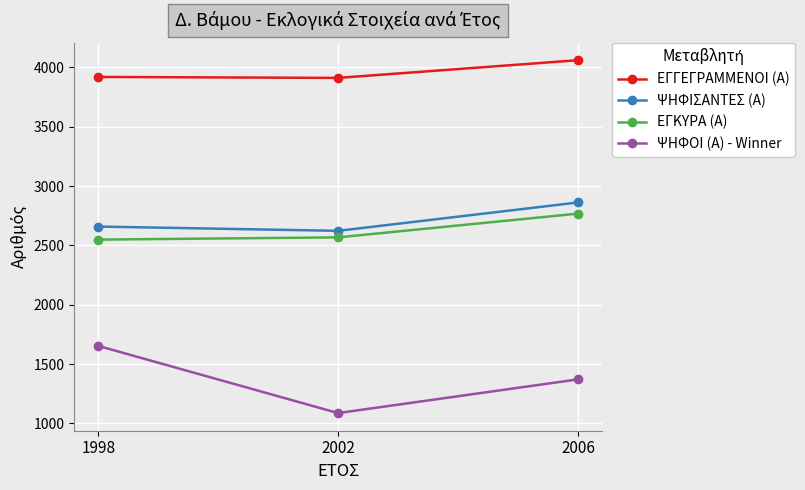

Which series has the largest range (max minus min)?

ΨΗΦΟΙ (Α) - Winner